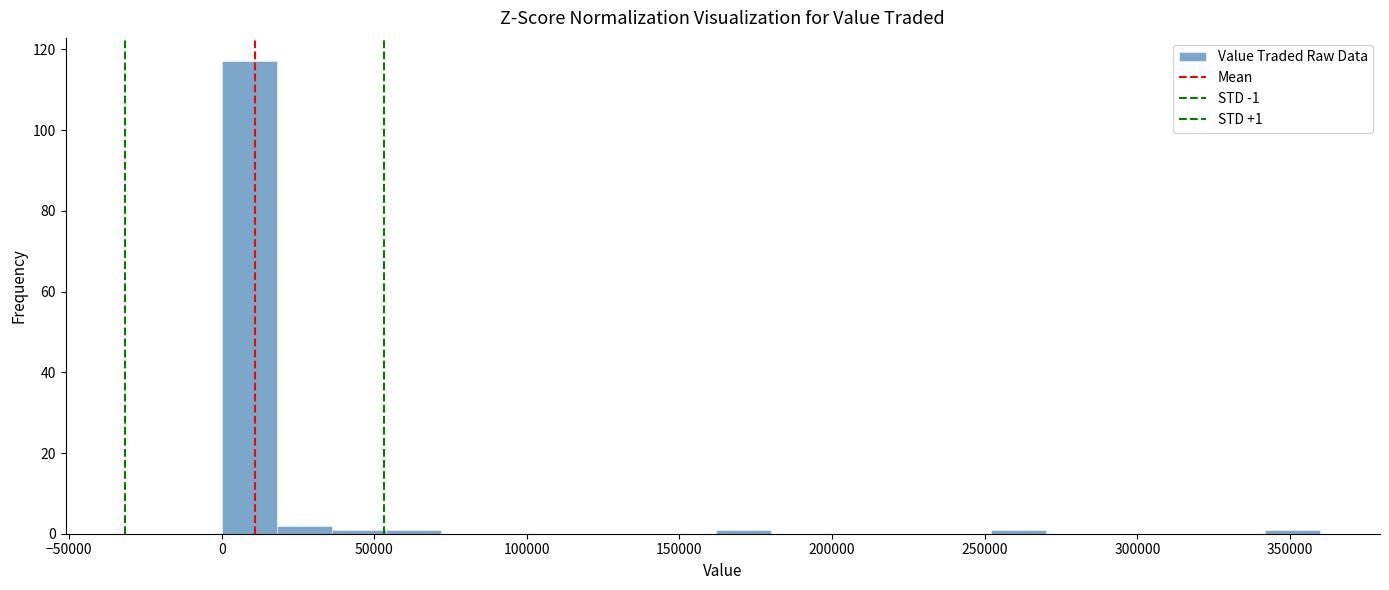

Around what value on the x-axis is the tallest bar? Give the approximate position of its centre, as read against the axis.

10000